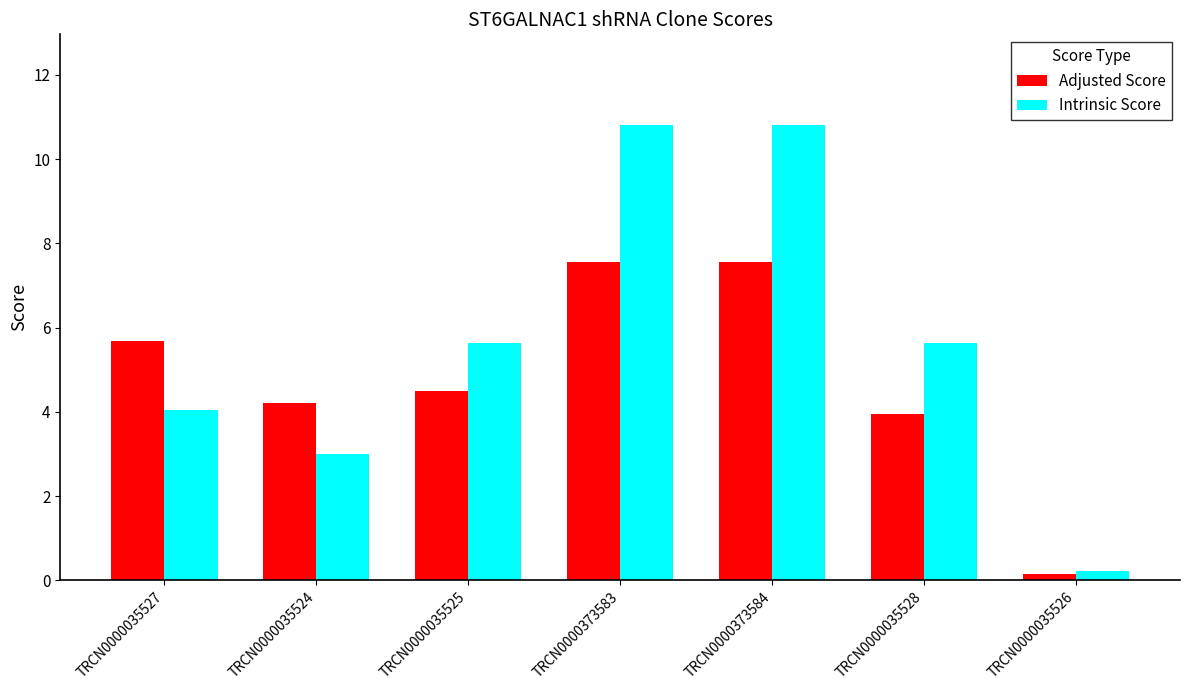

What is the average value of the Intrinsic Score series?

5.7